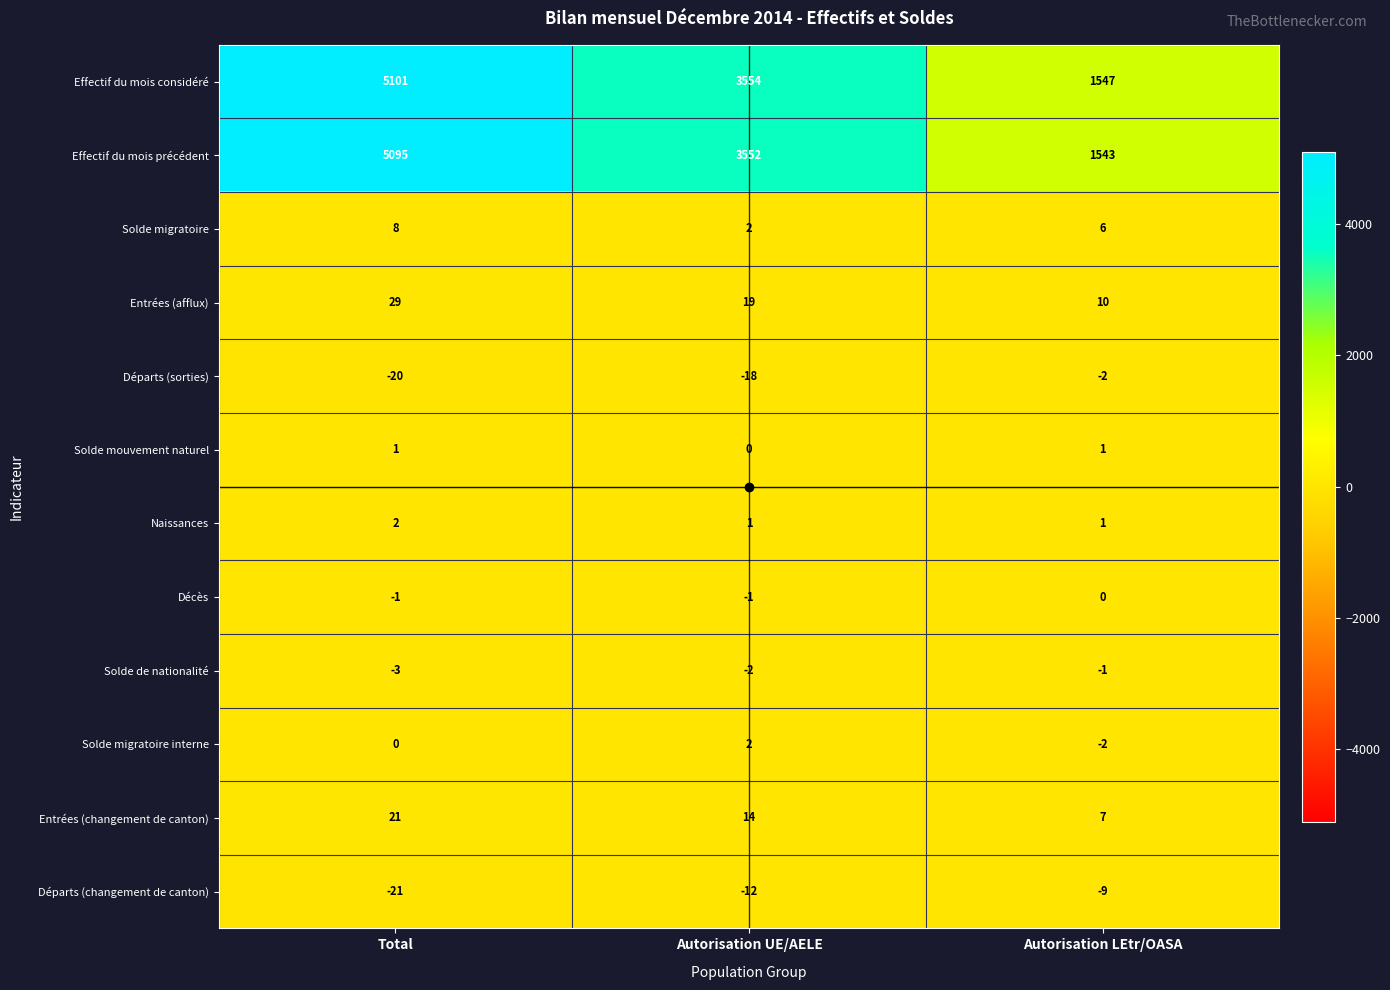

Which category has the lowest value across all series?

Total